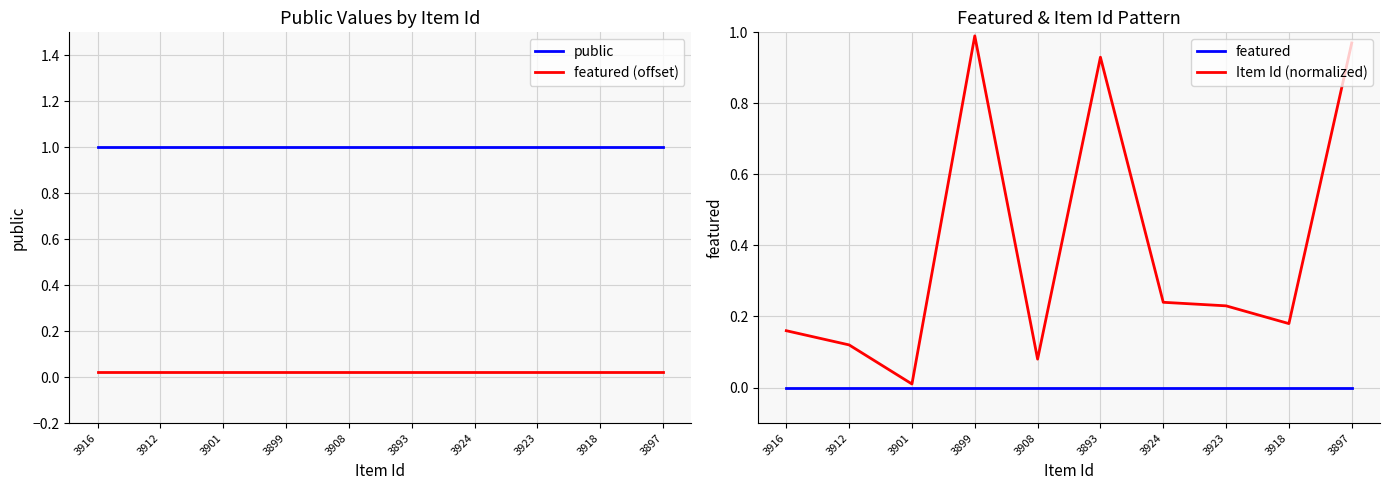

How many categories are shown in the chart?

10